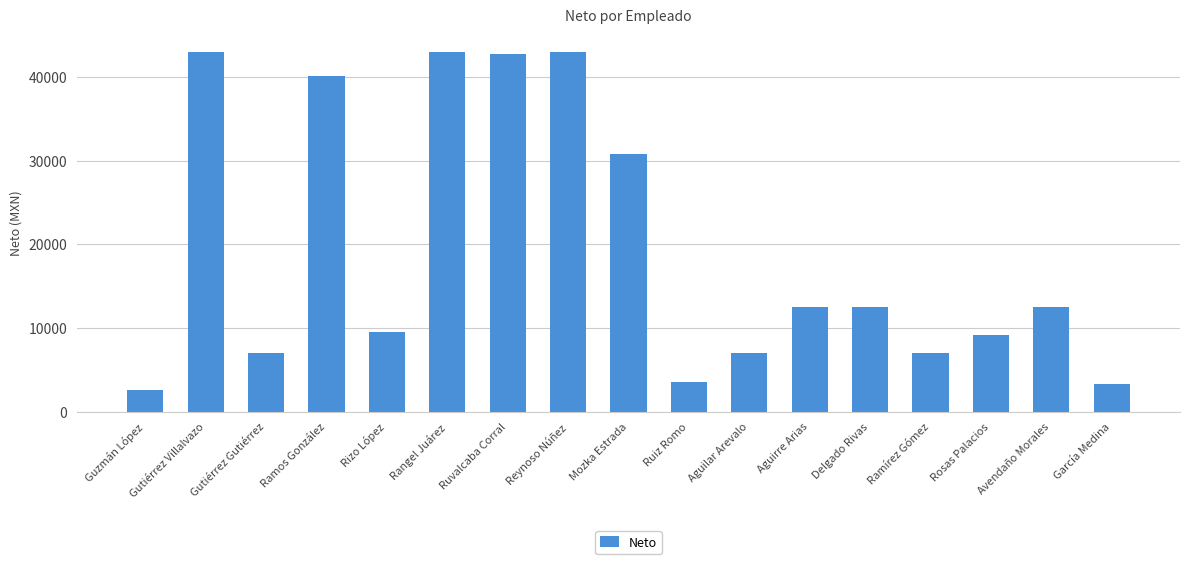

What is the approximate value at Avendaño Morales?

12539.4